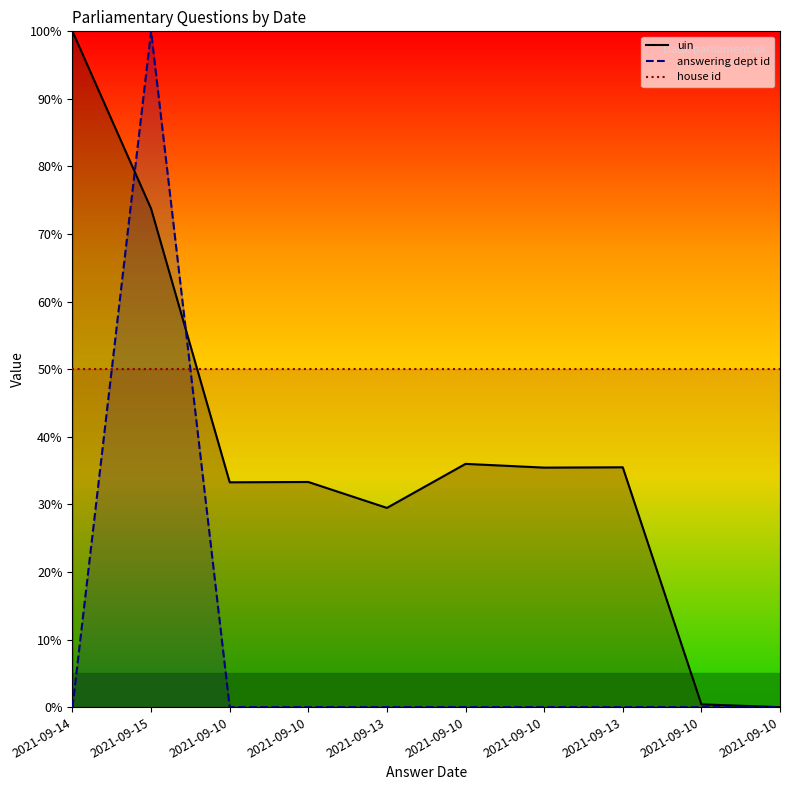

At which category is the sum across all series the highest?

2021-09-15